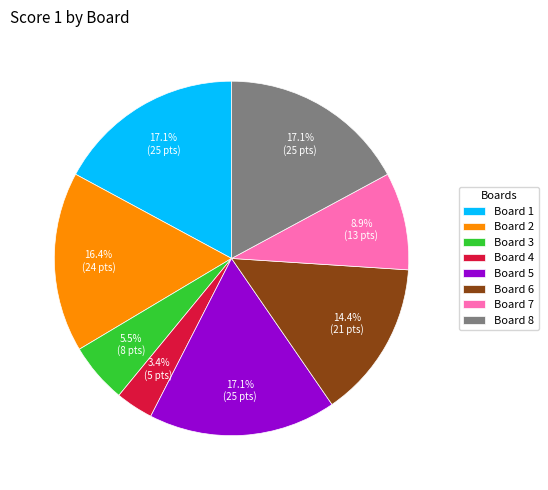

How many slices are in this pie chart?

8